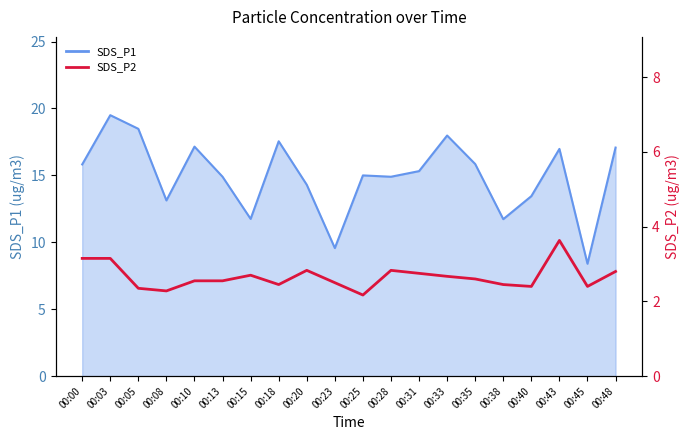

Where is the first local minimum?

00:08